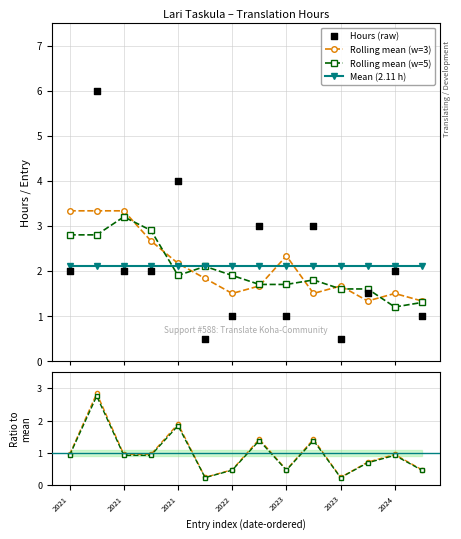

At how many categories does at least one series exceed 1?

14